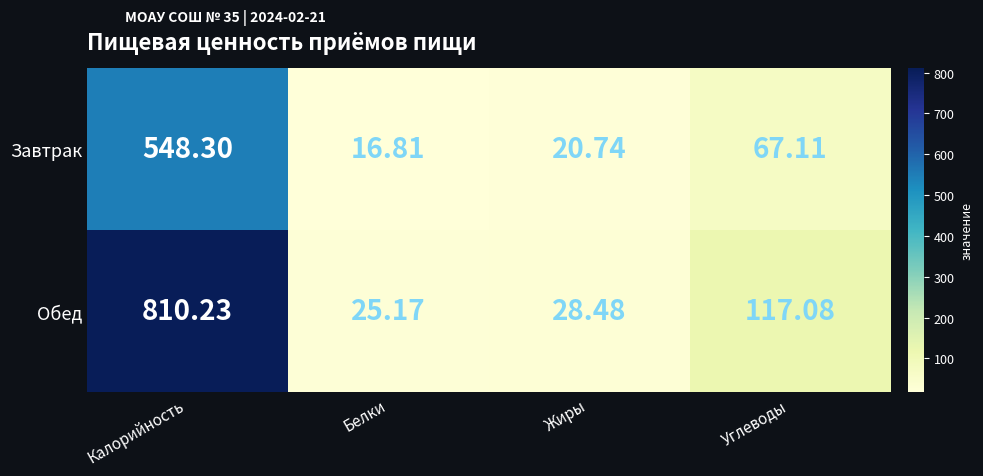

Count the number of categories in the chart.

4